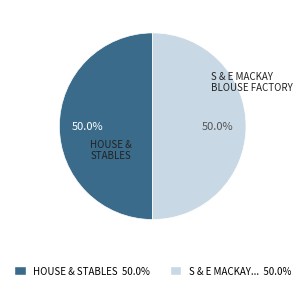

Count the number of slices in the pie.

2